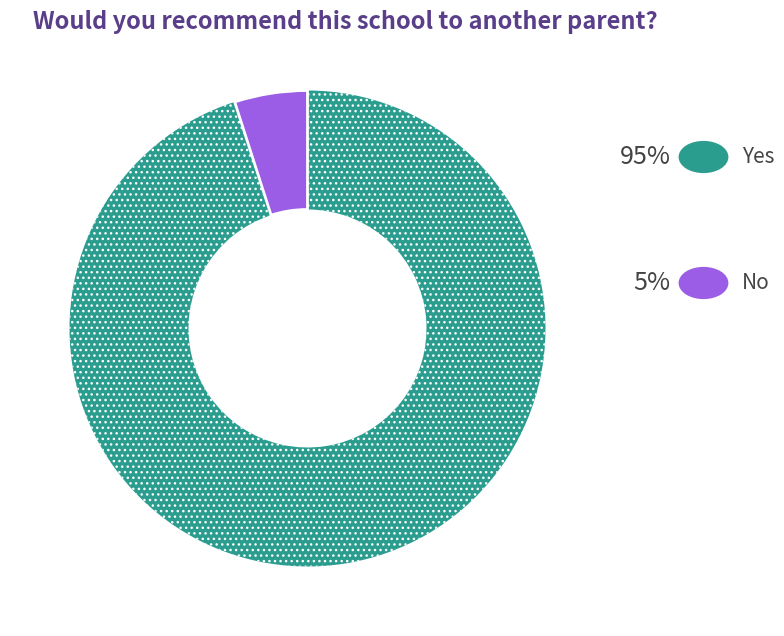

Count the number of slices in the pie.

2